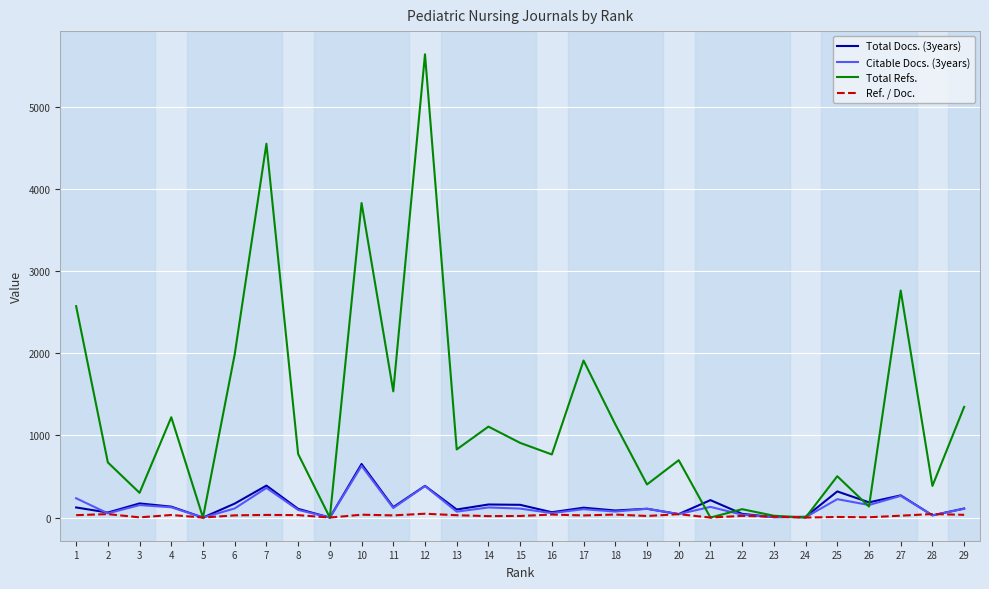

How many lines are shown in the chart?

4